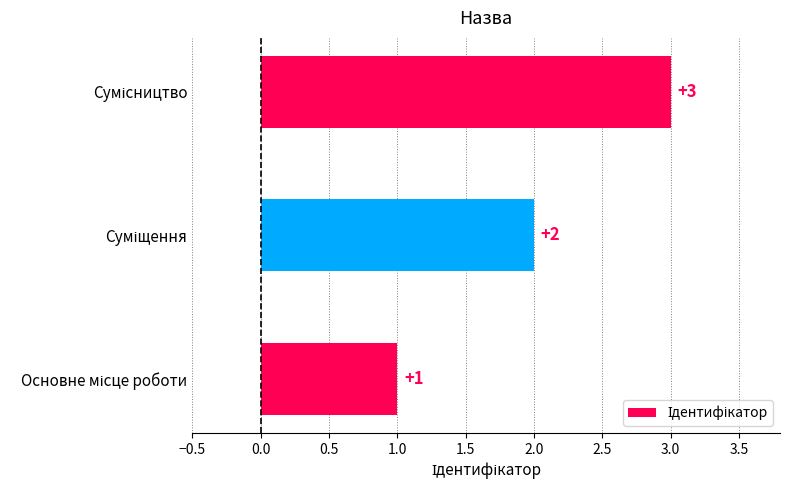

How many values are between 1 and 3?

3